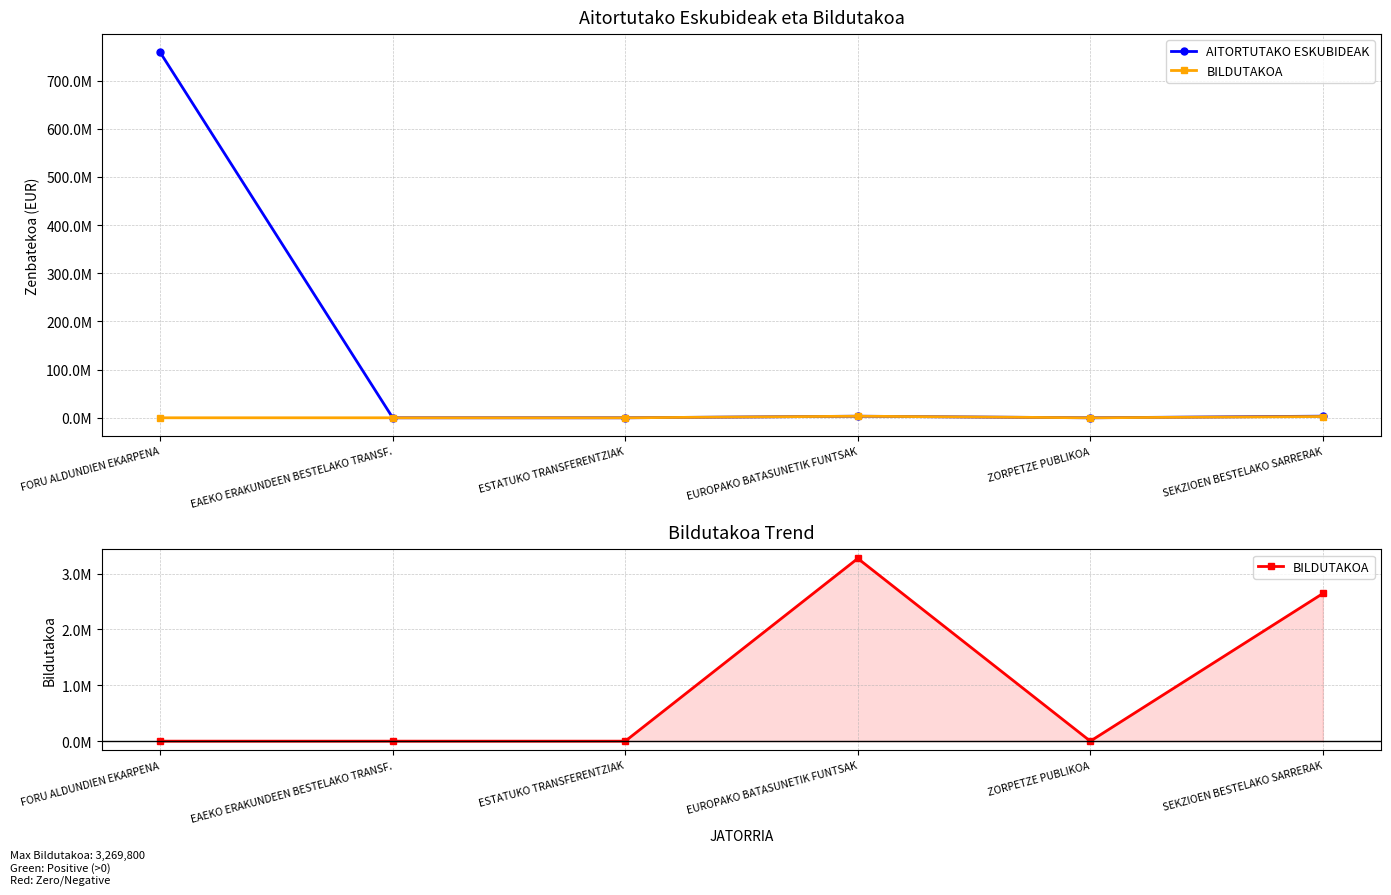

What is the difference between the maximum and minimum values in the AITORTUTAKO ESKUBIDEAK series?

758572838